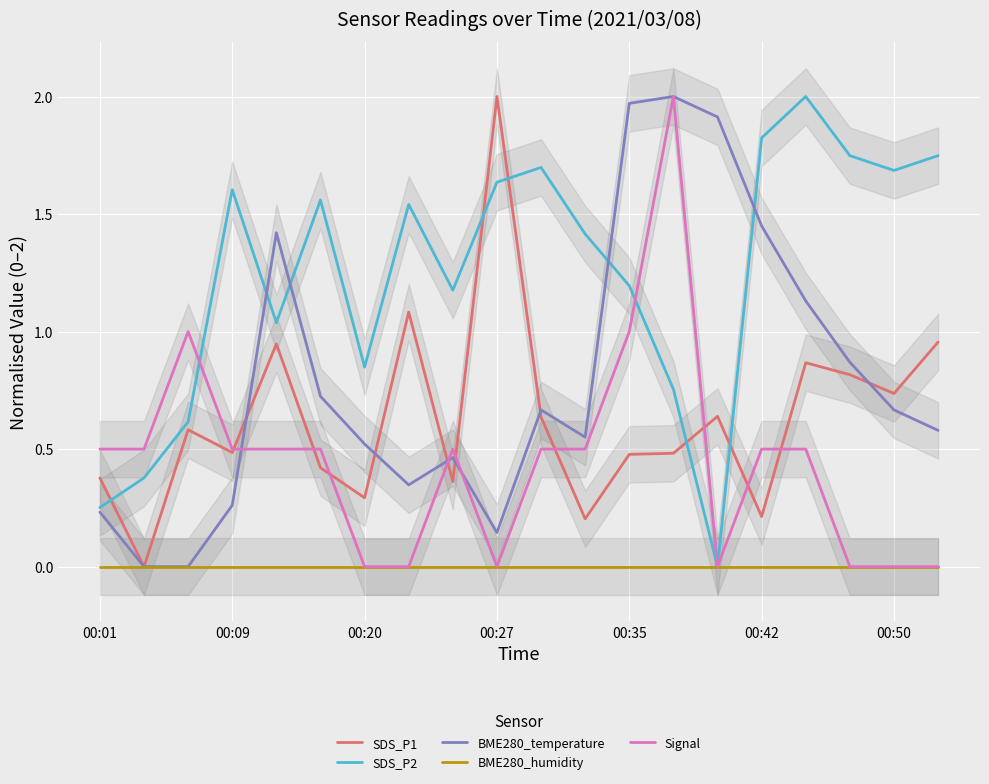

True or false: SDS_P1 has a value of 0.4 at 00:42.

False